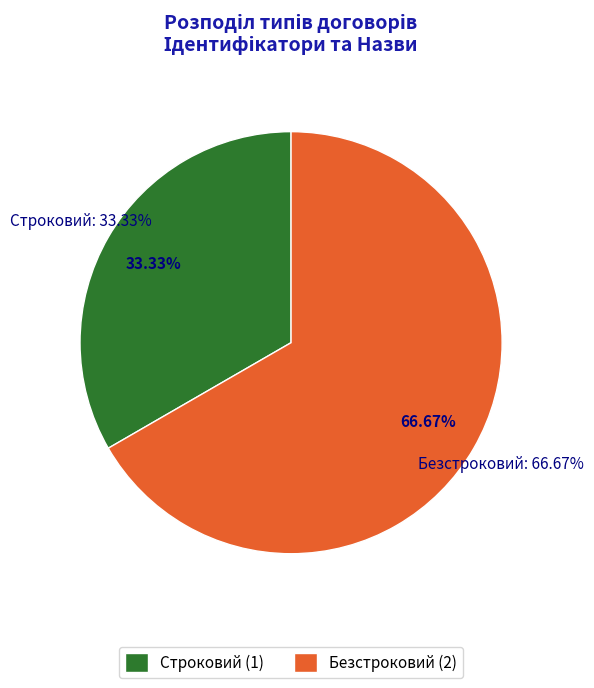

What percentage is the Строковий slice, to the nearest percent?

33%